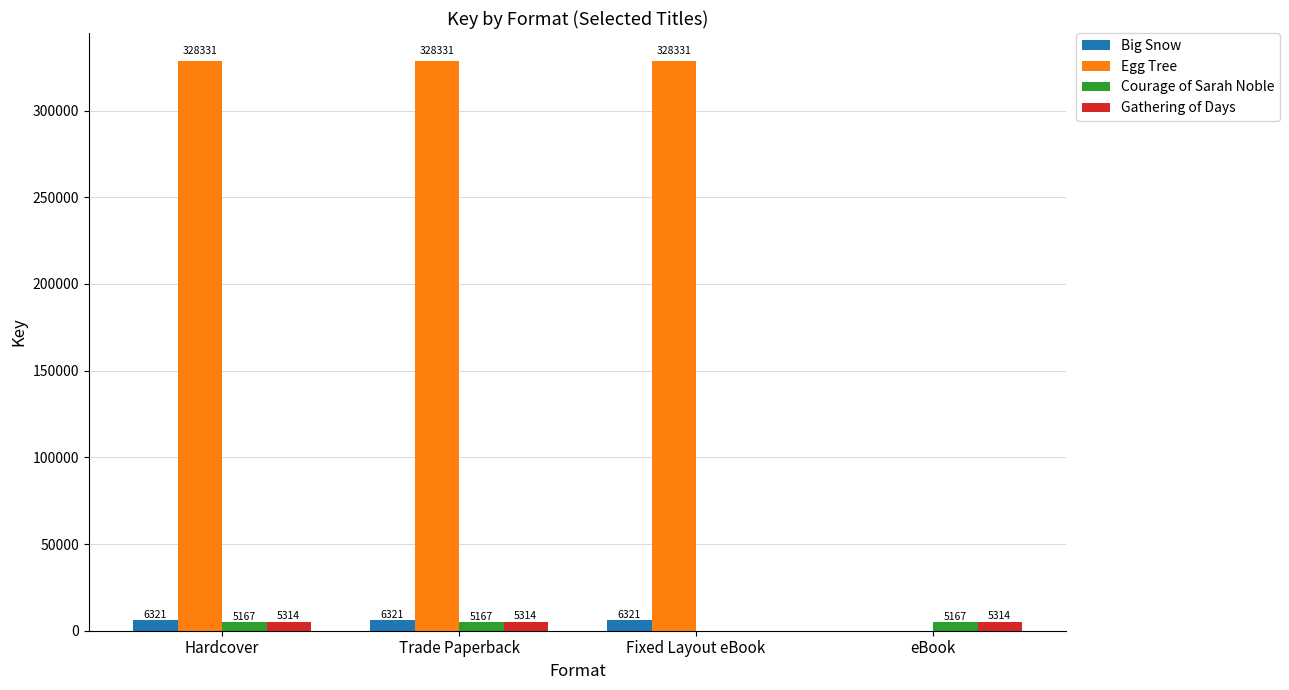

How many series are shown in this chart?

4